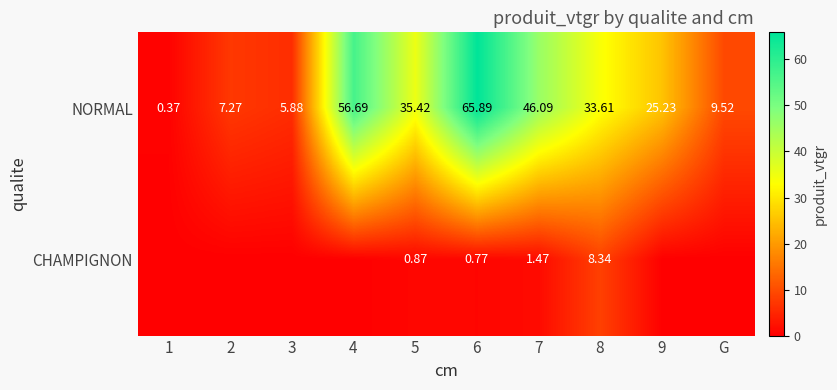

What is the difference between the highest and lowest values at 2?

7.3